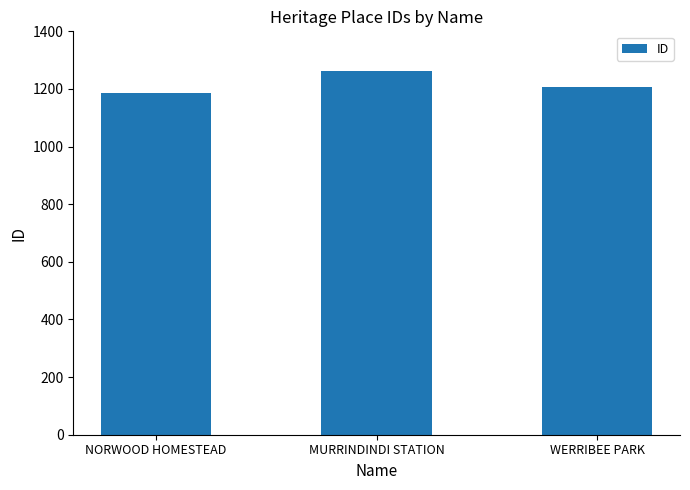

What value does the data have at NORWOOD HOMESTEAD?

1185